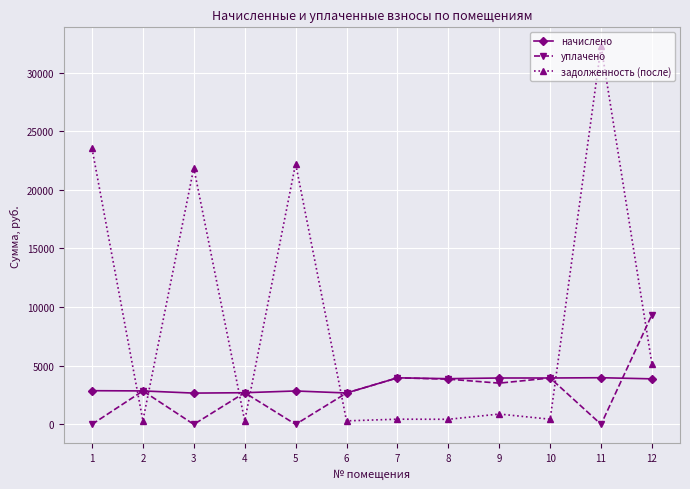

Does the chart display data point markers on the line(s)?

Yes